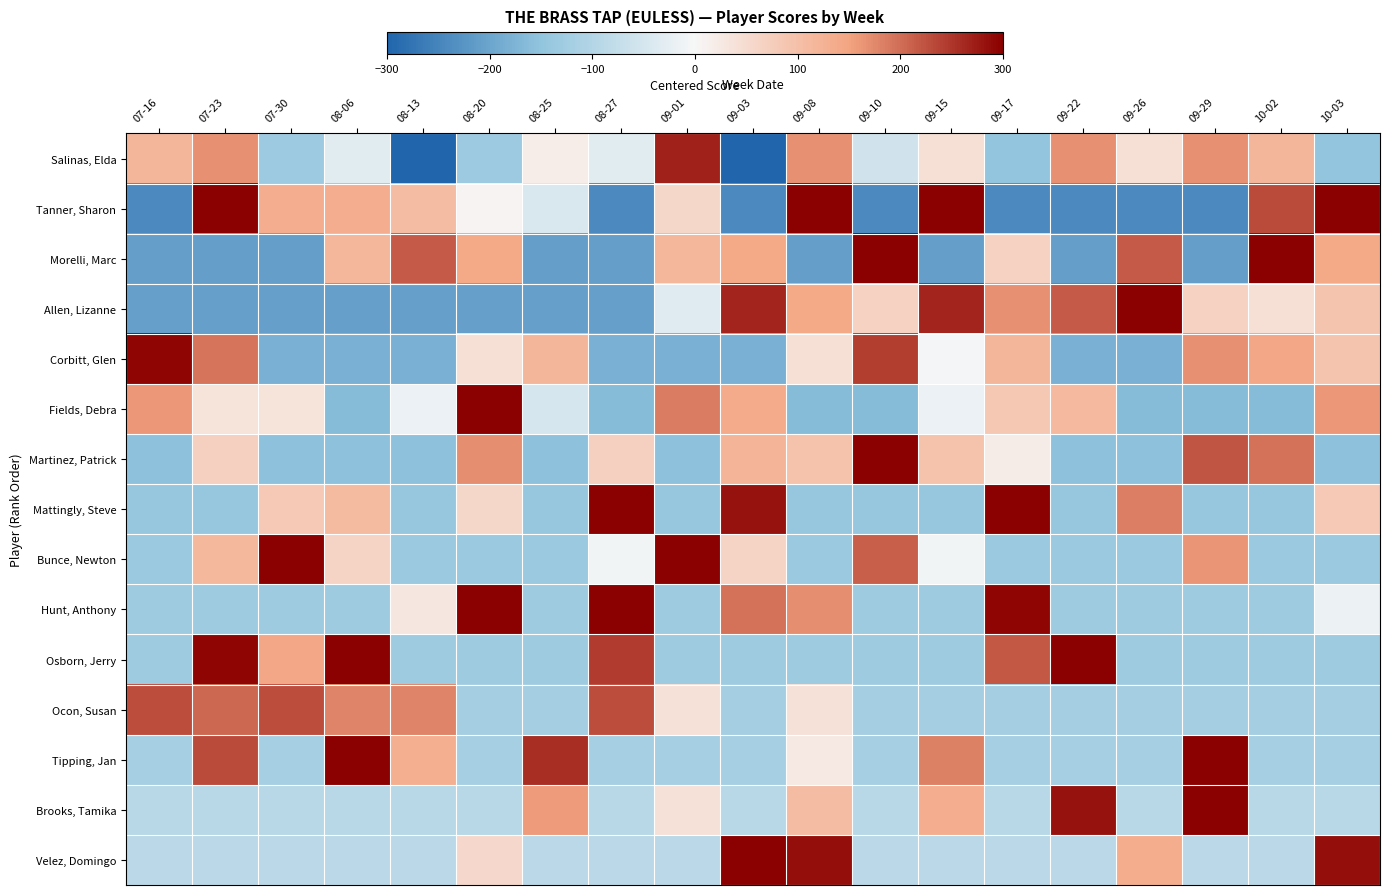

How many categories are shown in the chart?

19